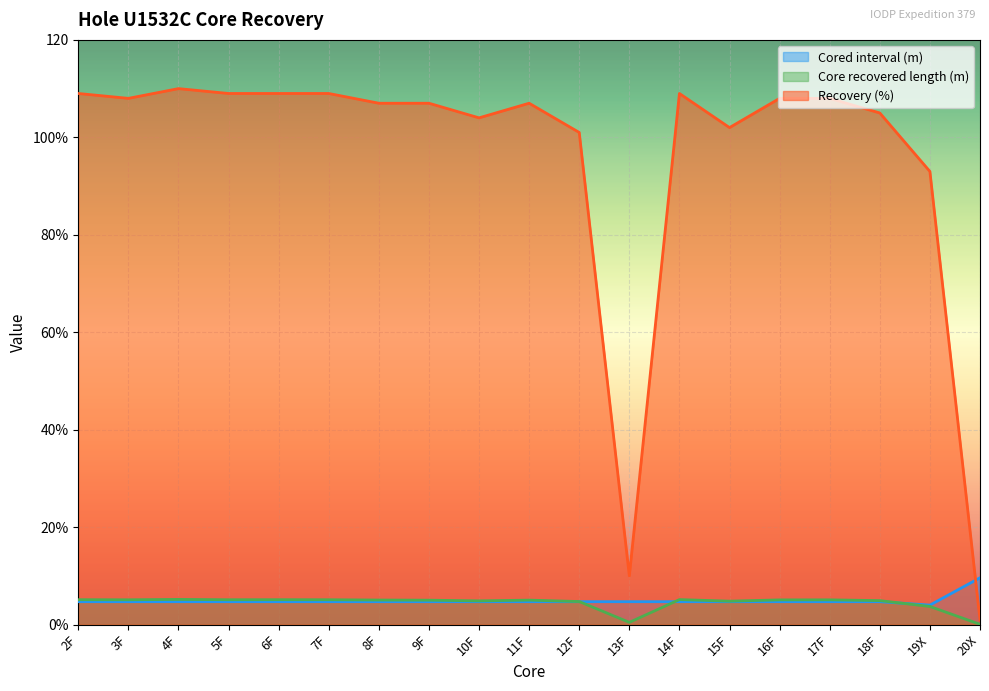

What is the label of the 3rd point from the right?

18F